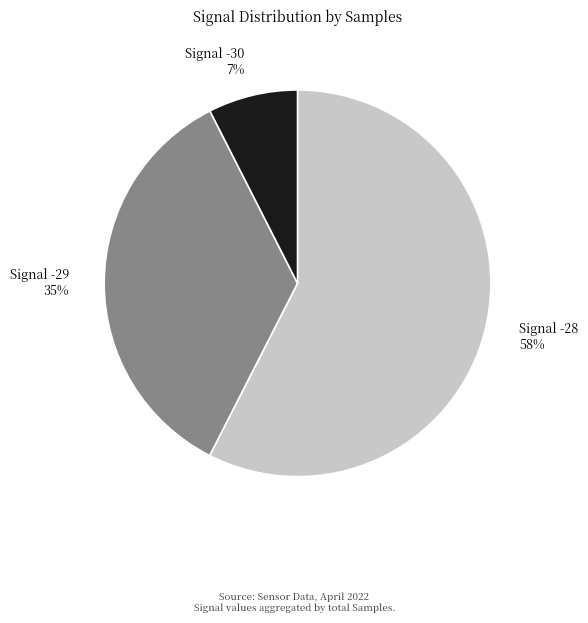

Is it true that Signal -29 35% is 35% of the pie?

True